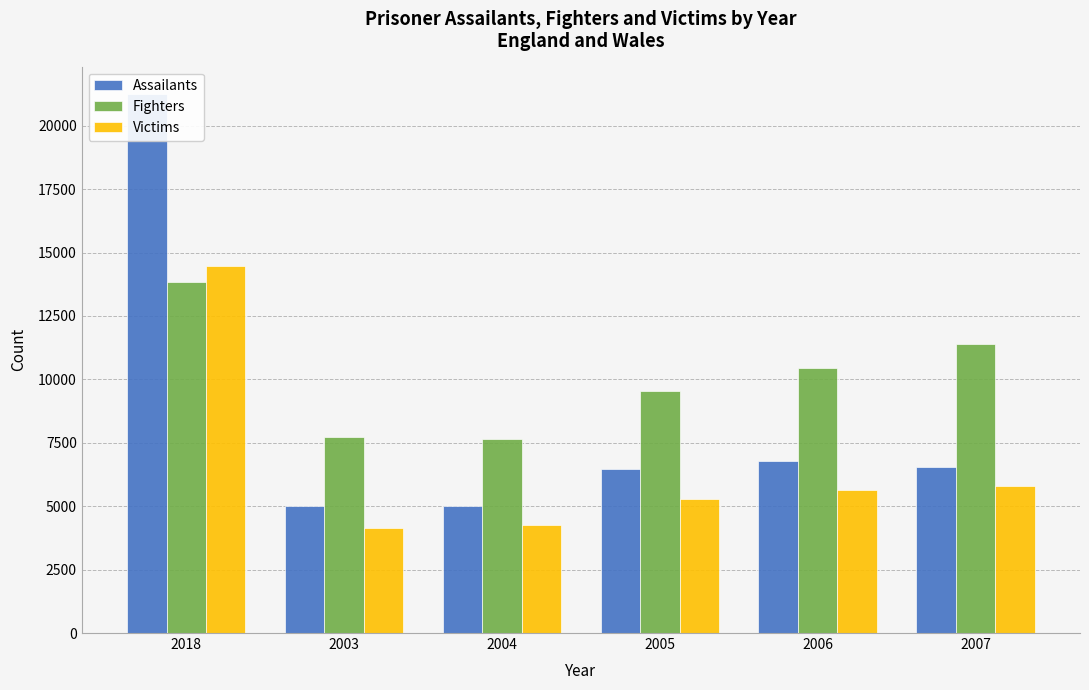

The value of Fighters at 2018 is 13837. True or false?

True